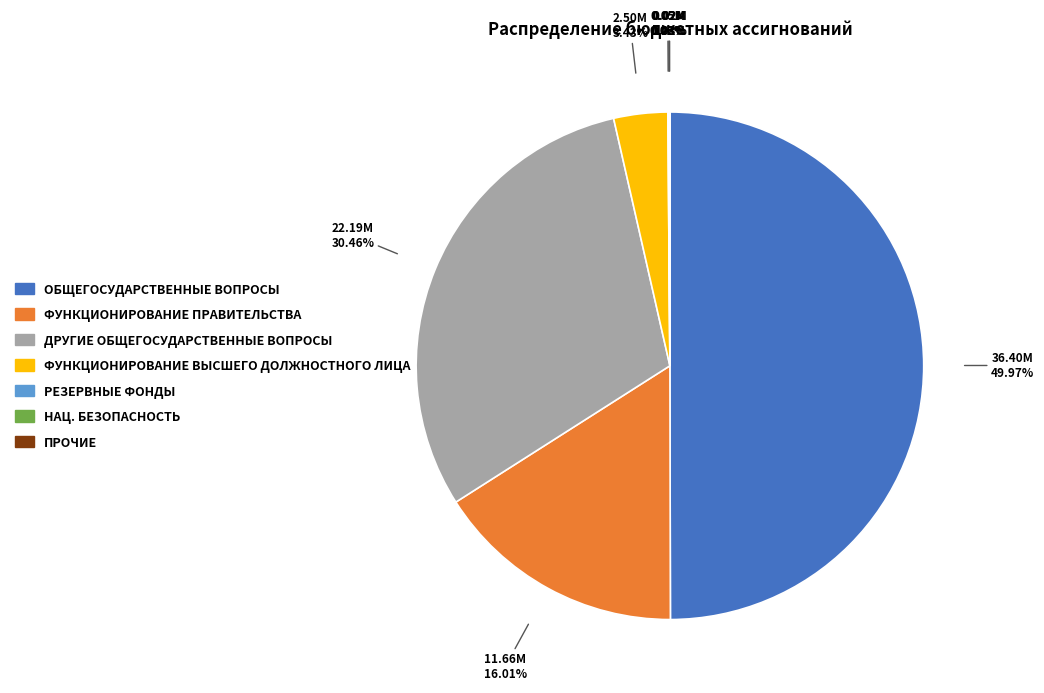

To the nearest percent, what percentage of the pie is ОБЩЕГОСУДАРСТВЕННЫЕ ВОПРОСЫ?

50%